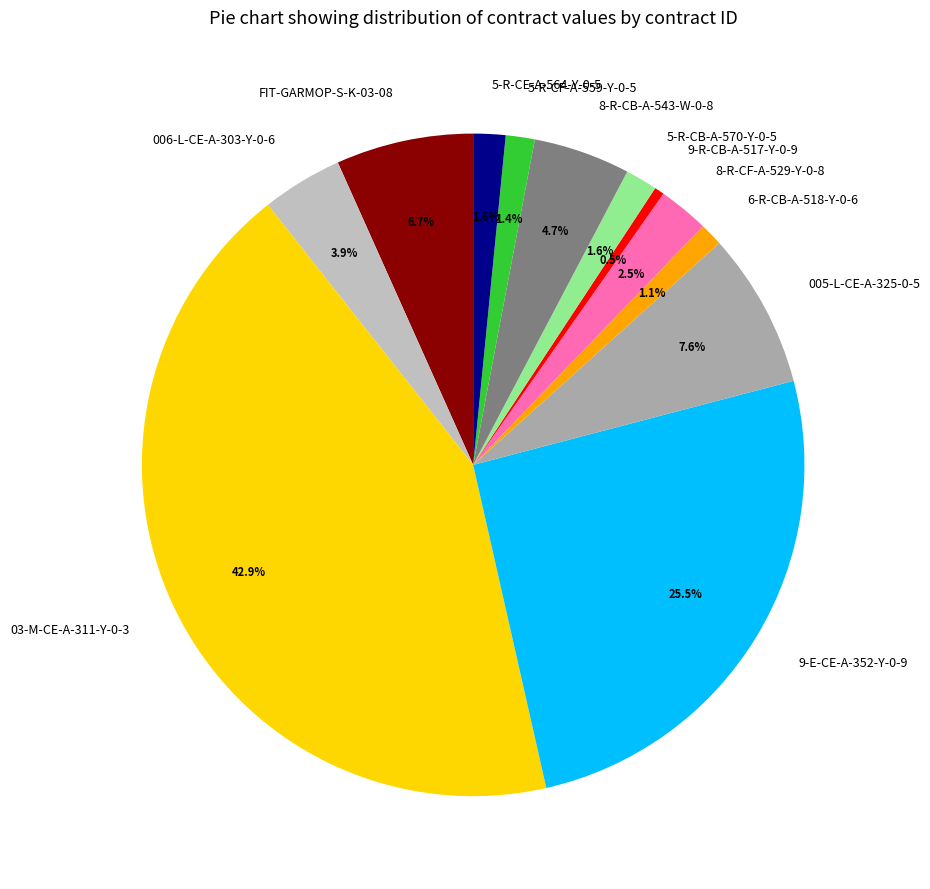

To the nearest percent, what is the difference between the 8-R-CB-A-543-W-0-8 and 005-L-CE-A-325-0-5 slice percentages?

3%